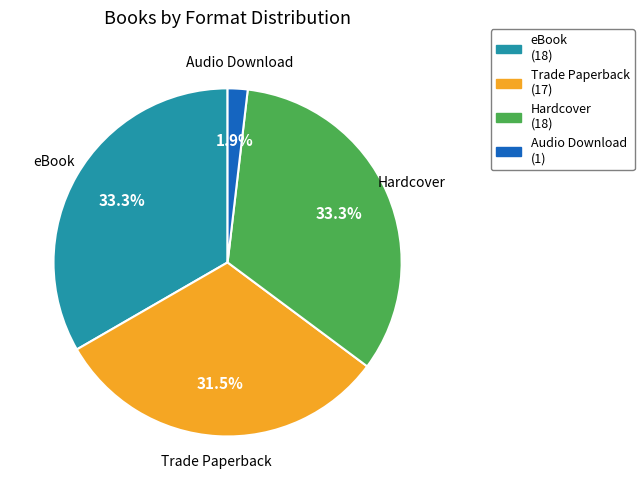

To the nearest percent, what is the difference between the largest and smallest slice percentages?

31%